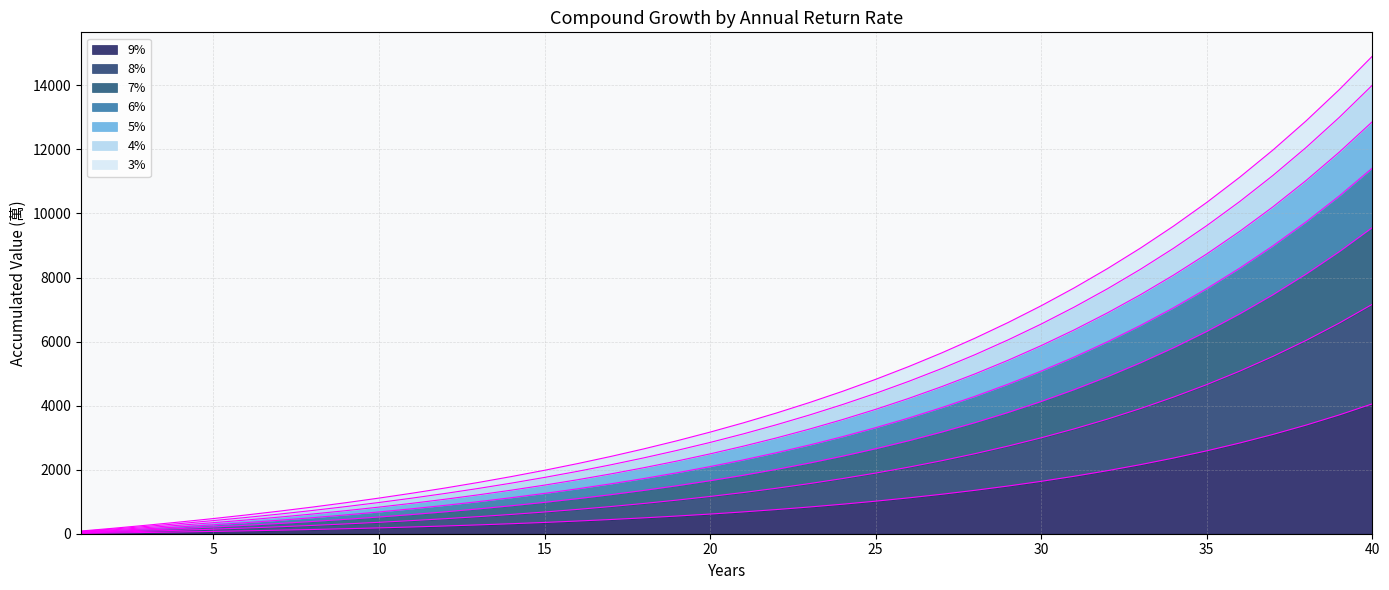

Does the chart have visible grid lines?

Yes